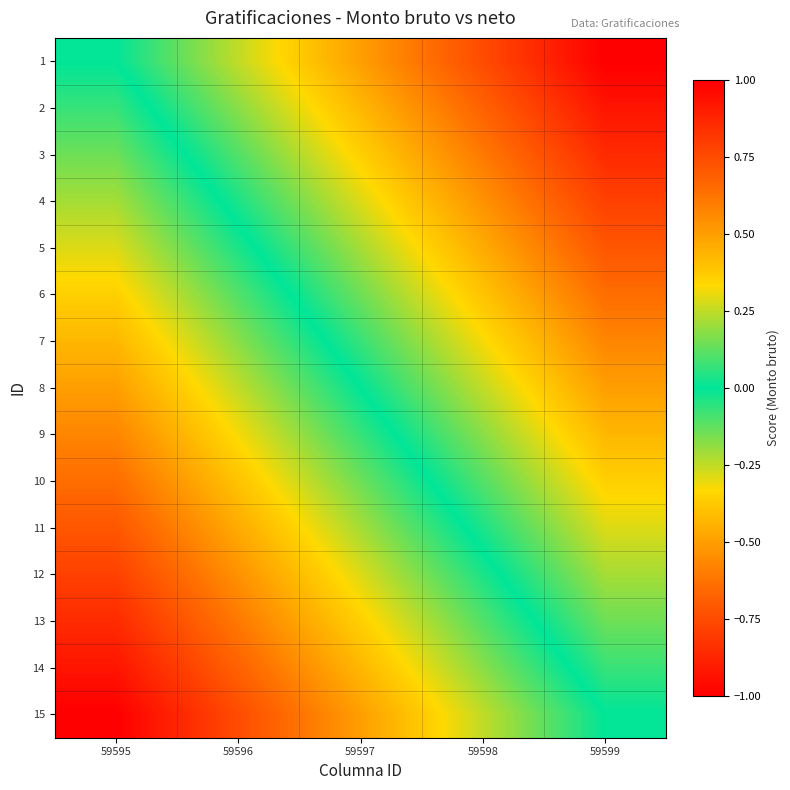

Count the number of data series in this chart.

15